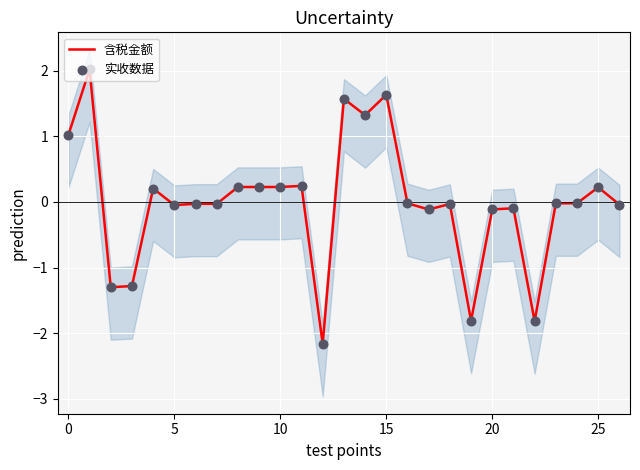

What are all the series names shown in the legend?

含税金额, 实收数据